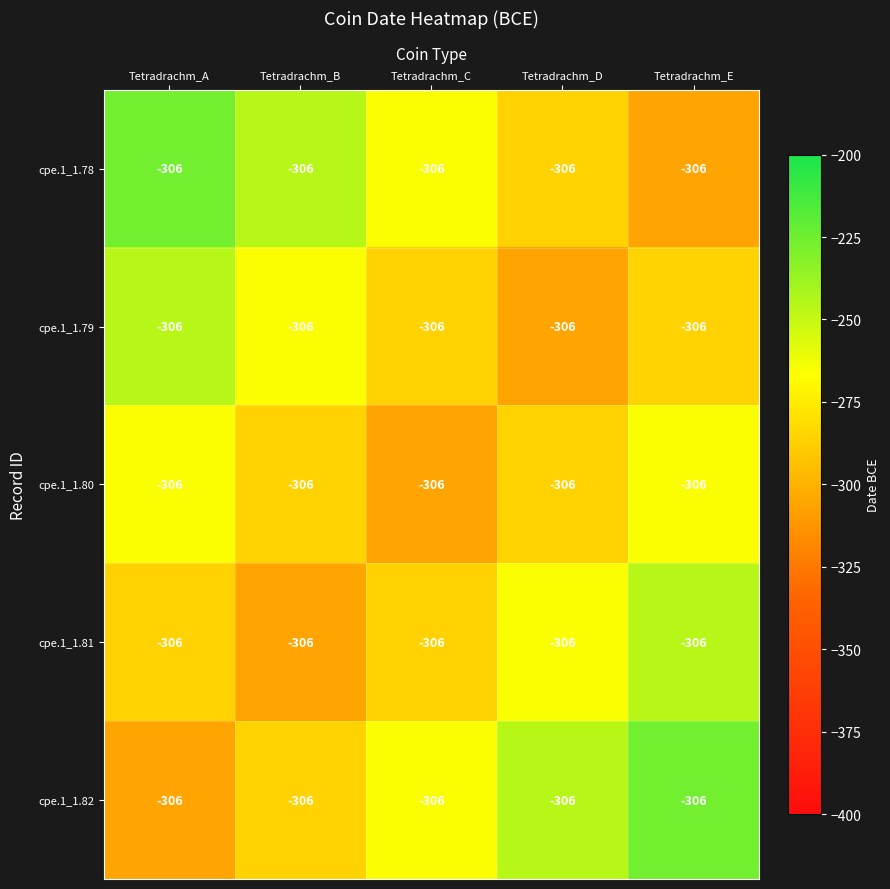

How many distinct data groups are displayed?

5